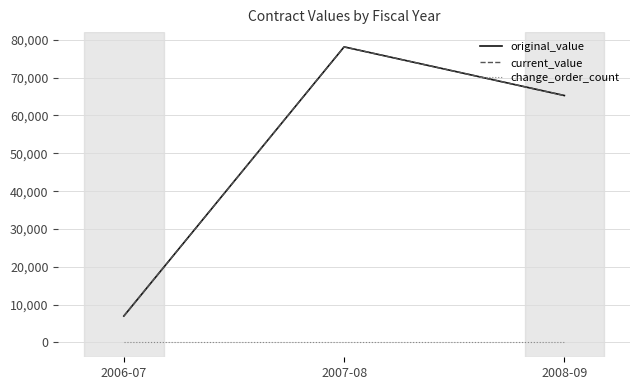

Between 2007-08 and 2006-07, which is larger?

2007-08